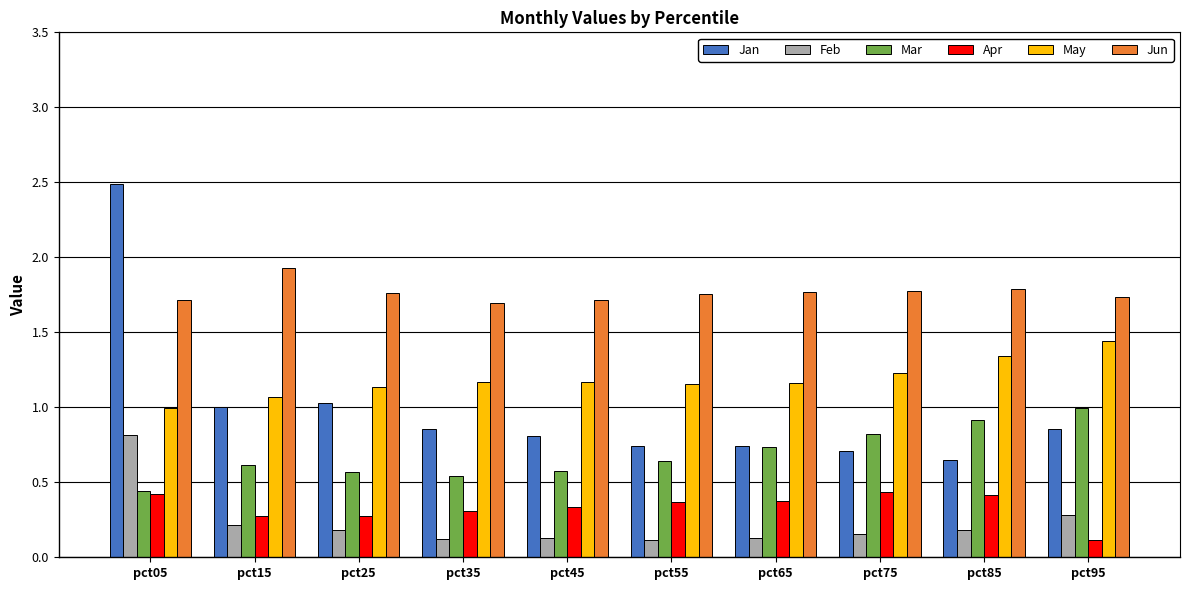

Which category has the lowest value in the Jan series?

pct85